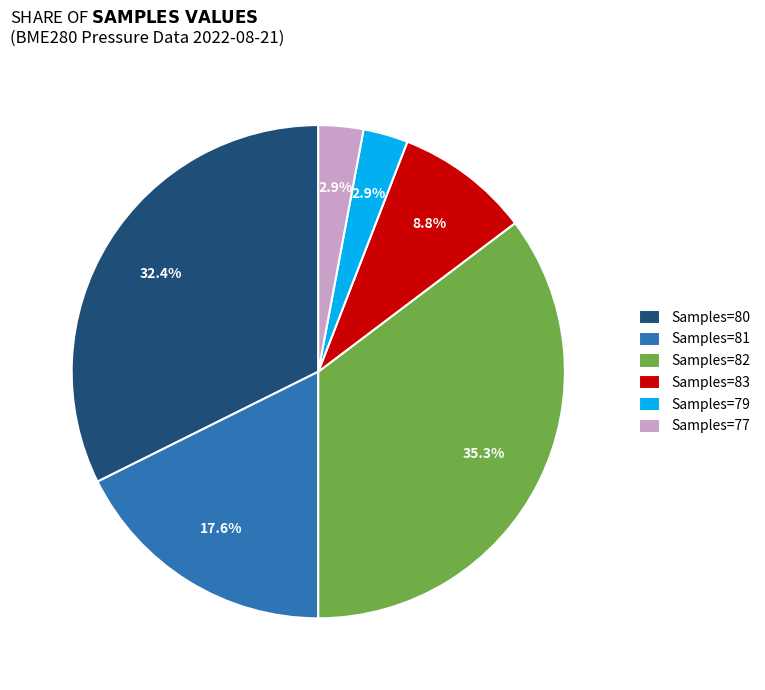

Between Samples=83 and Samples=80, which is larger?

Samples=80